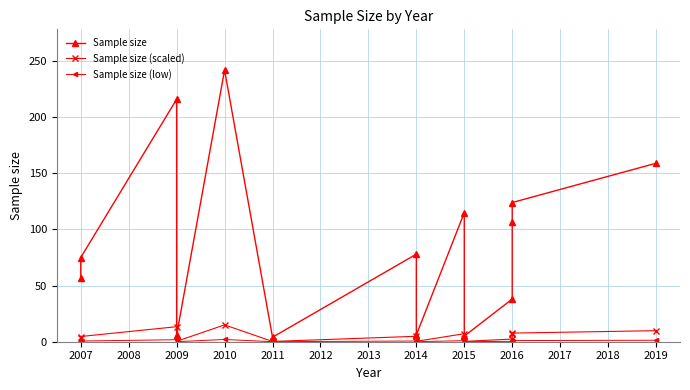

At which category is the sum across all series the highest?

2010